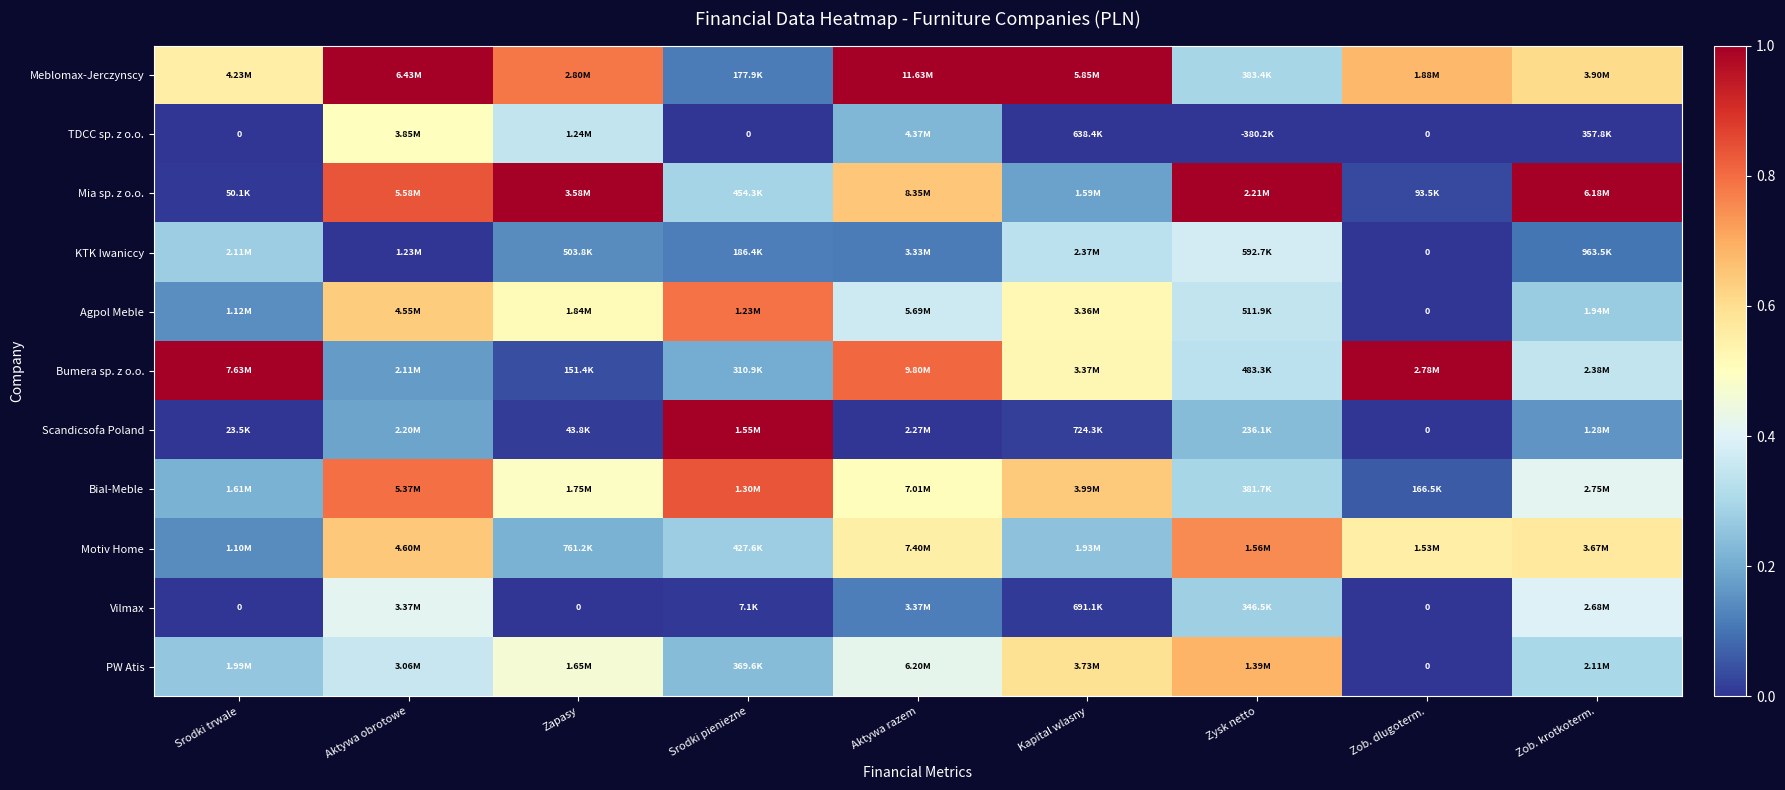

Is it true that Scandicsofa Poland equals 1.0 at Srodki pieniezne?

True